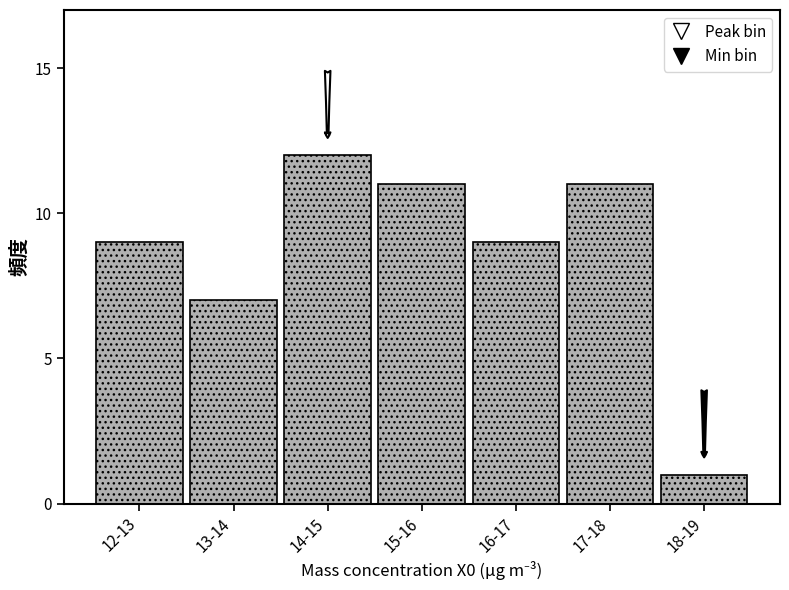

Reading left to right, what are all the values shown in this chart?

9	7	12	11	9	11	1